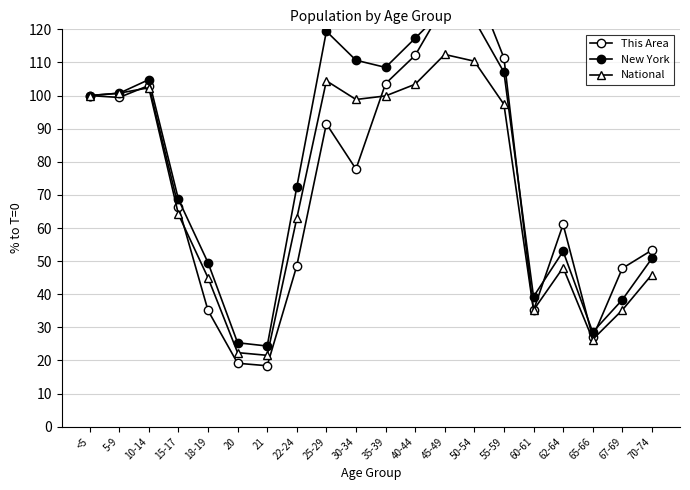

What is the difference between the National values at 5-9 and 50-54?

9.7